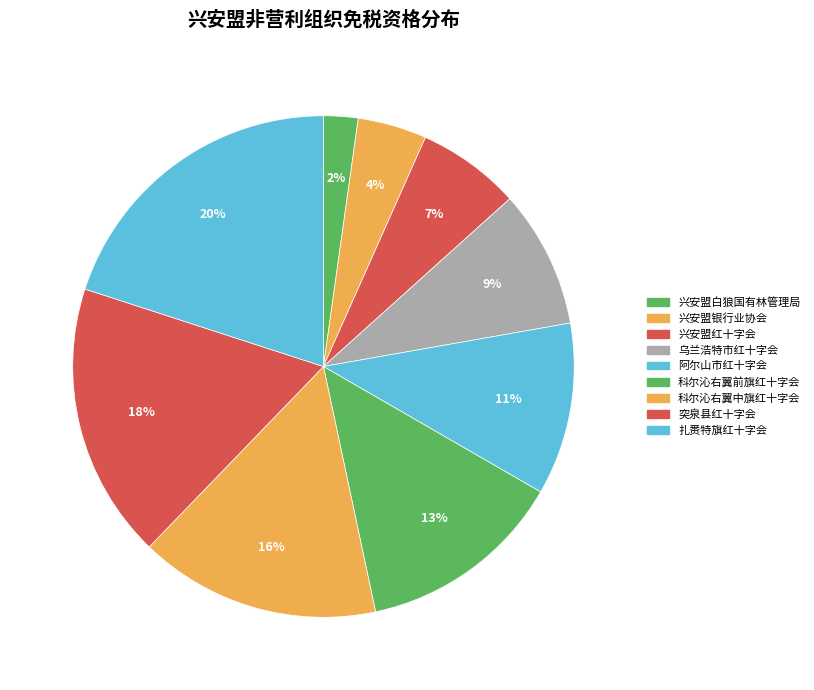

Does 扎赉特旗红十字会 account for over 50% of the chart?

No